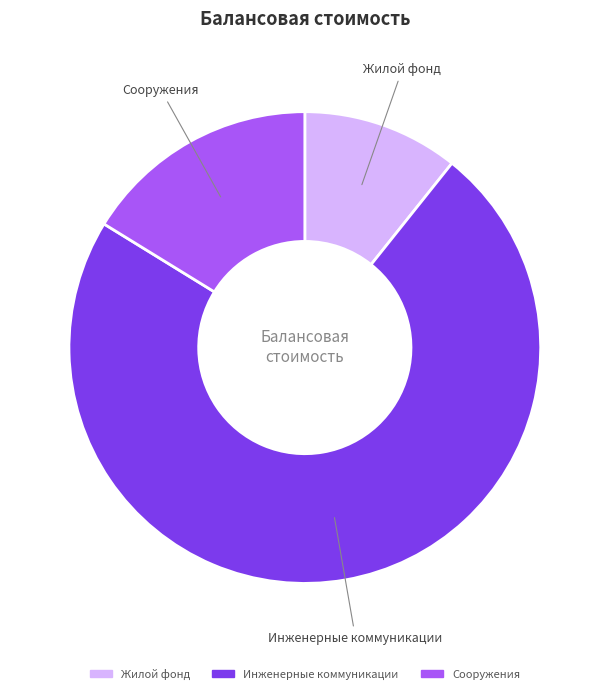

What is the ratio of the value at Инженерные коммуникации to the value at Жилой фонд?

6.8